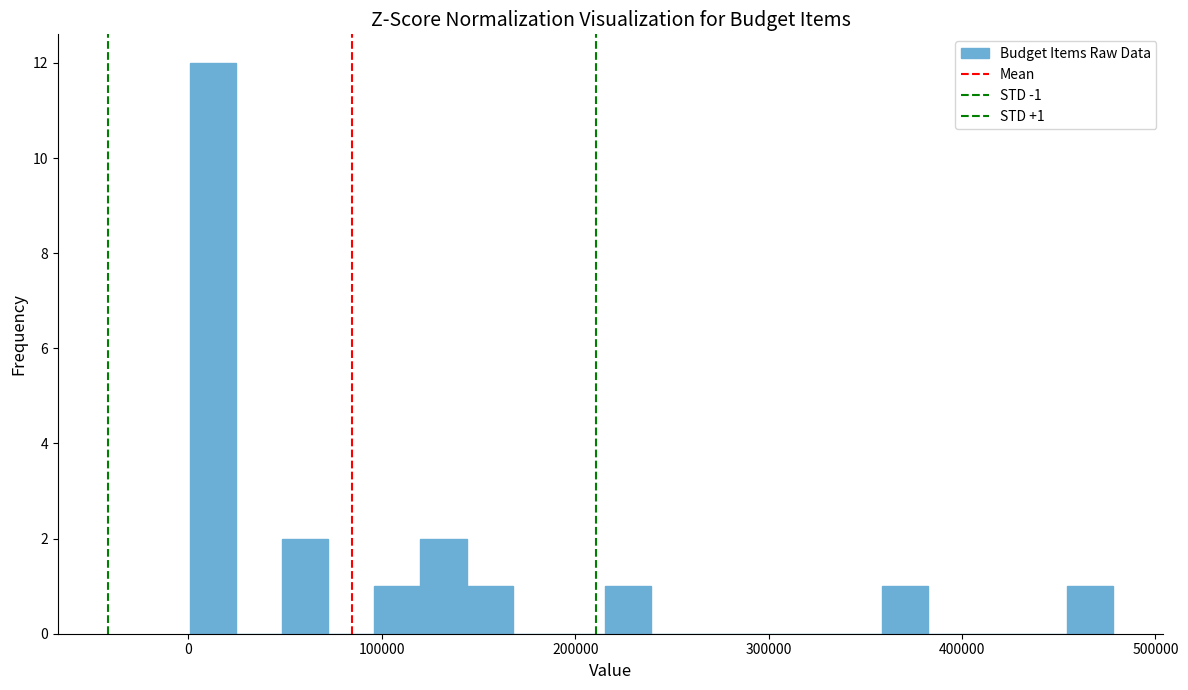

Around what value on the x-axis is the tallest bar? Give the approximate position of its centre, as read against the axis.

10000